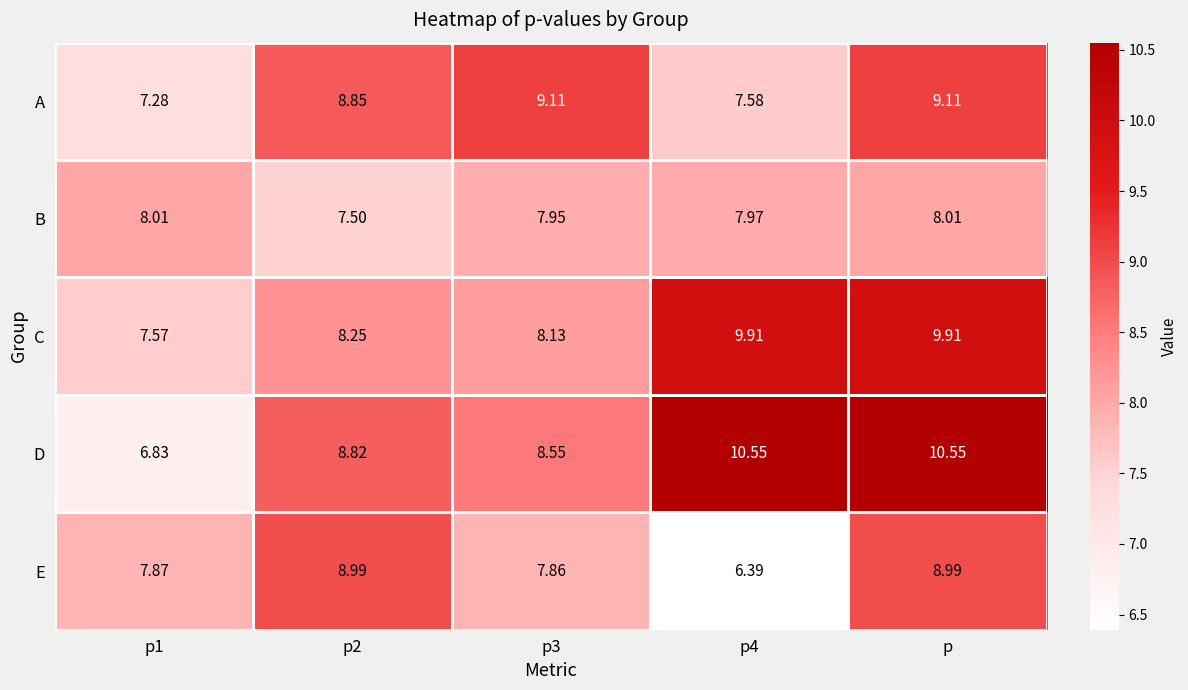

How many categories are shown in the chart?

5